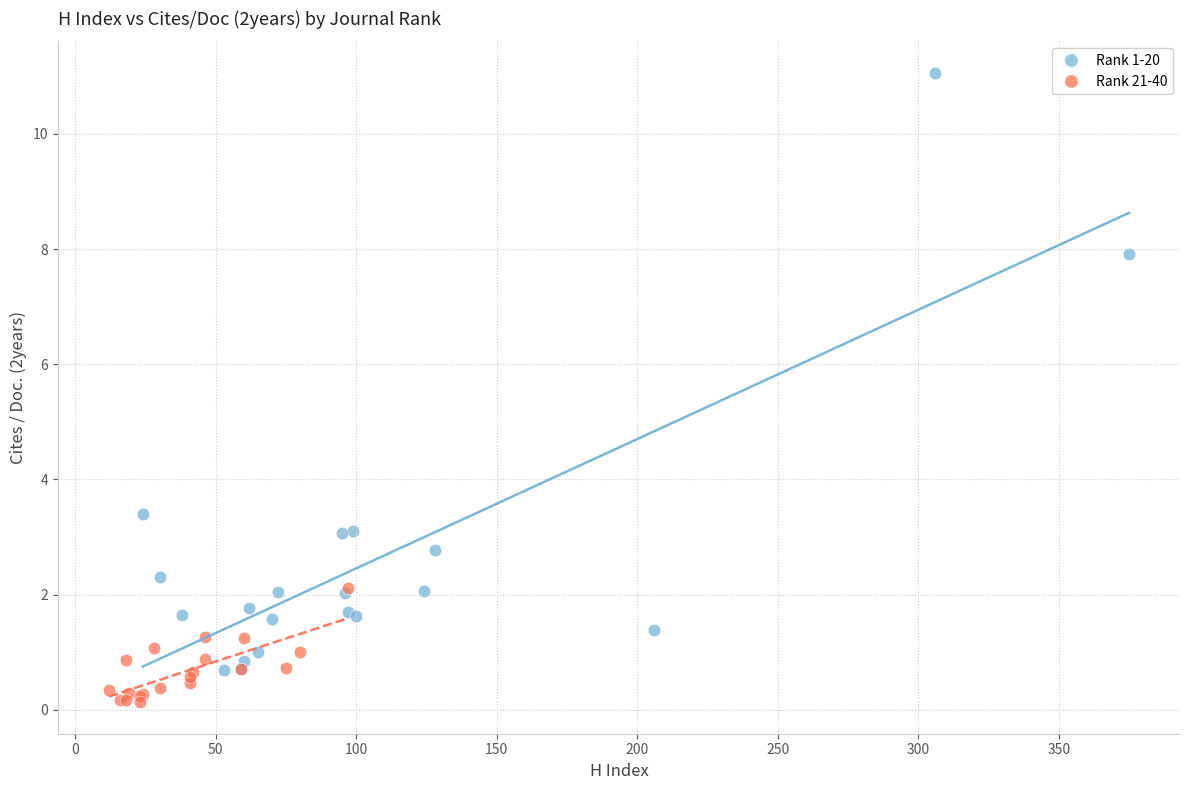

Which series contains the lowest Y value?

Rank 21-40